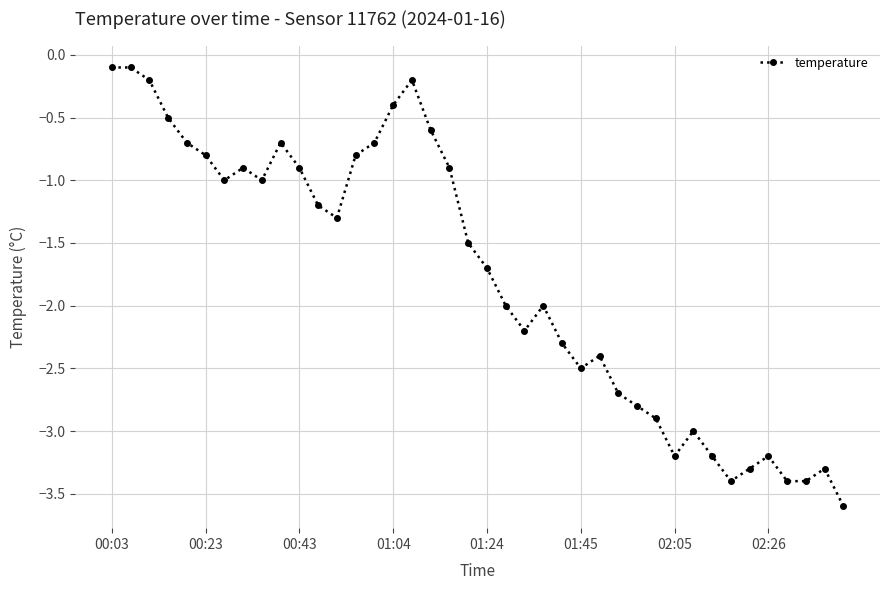

What is the smallest value displayed?

-3.6